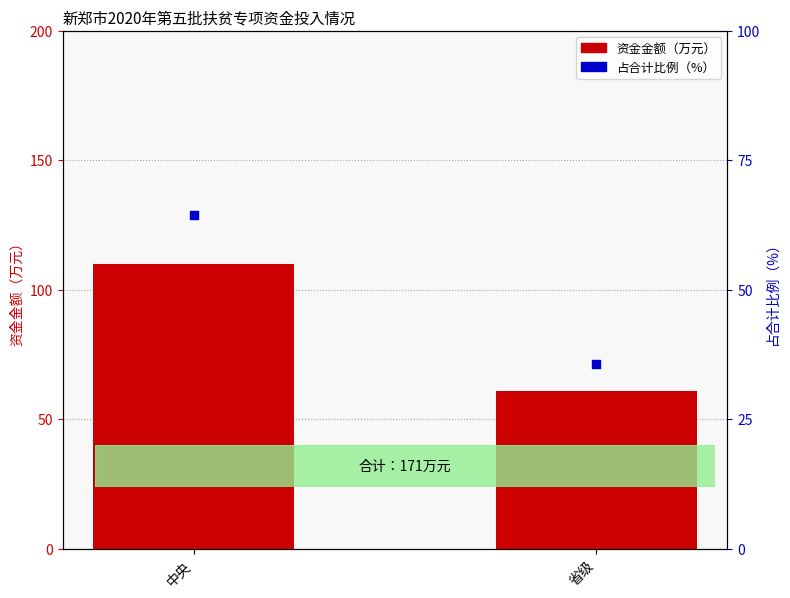

What is the total value across all series at 中央?

174.3